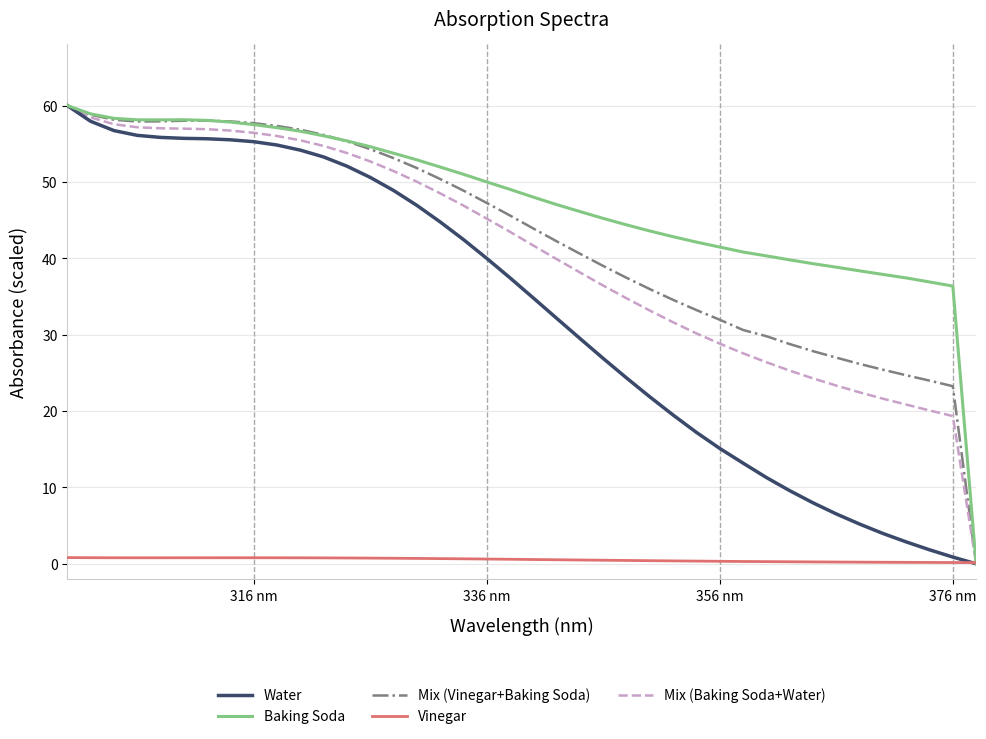

What is the greatest value displayed?

60.0